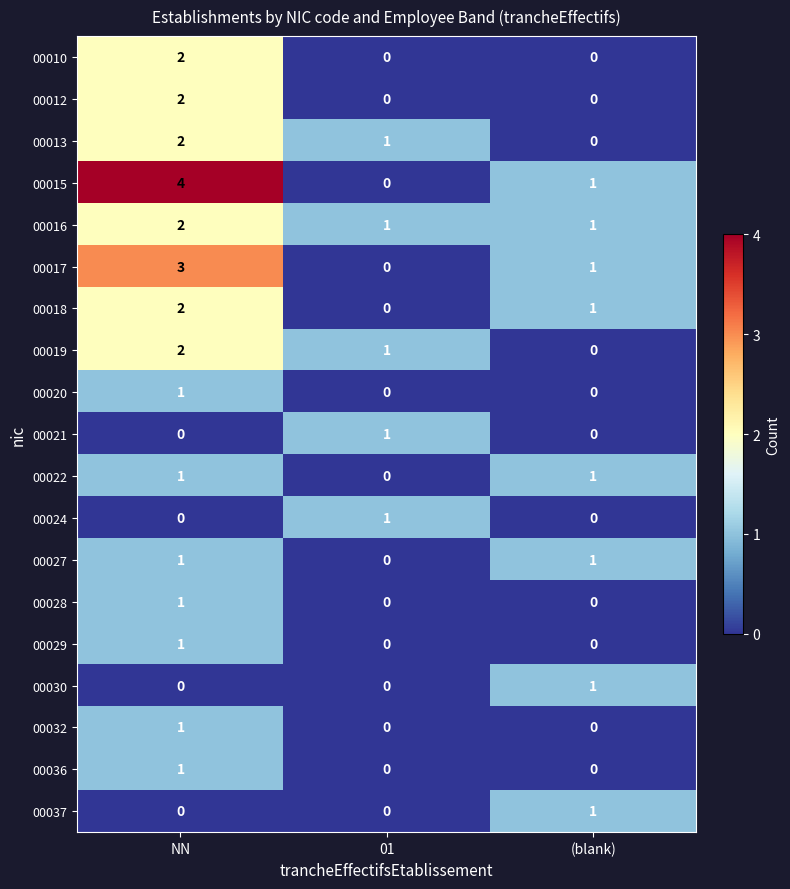

Which series has the largest total across all categories?

00015